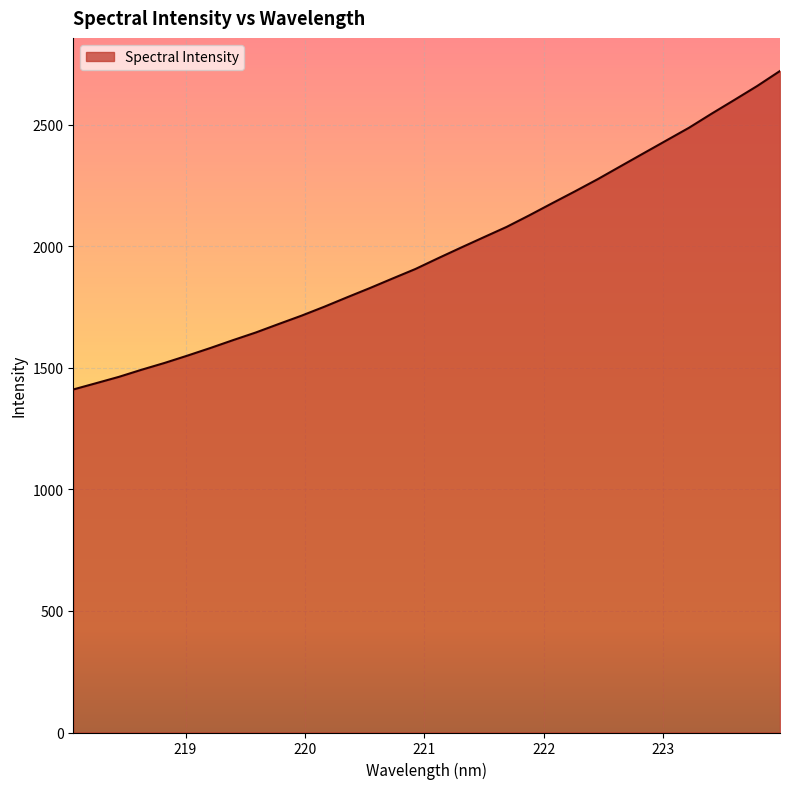

Reading left to right, what are all the values shown in this chart?

1410.7	1436.5	1462.6	1492.0	1519.8	1549.8	1581.0	1613.6	1645.1	1679.9	1714.1	1750.9	1789.7	1827.7	1867.2	1906.3	1950.8	1994.2	2036.9	2079.3	2127.2	2176.7	2225.6	2275.7	2328.8	2381.6	2434.2	2486.8	2545.1	2601.6	2658.9	2720.5